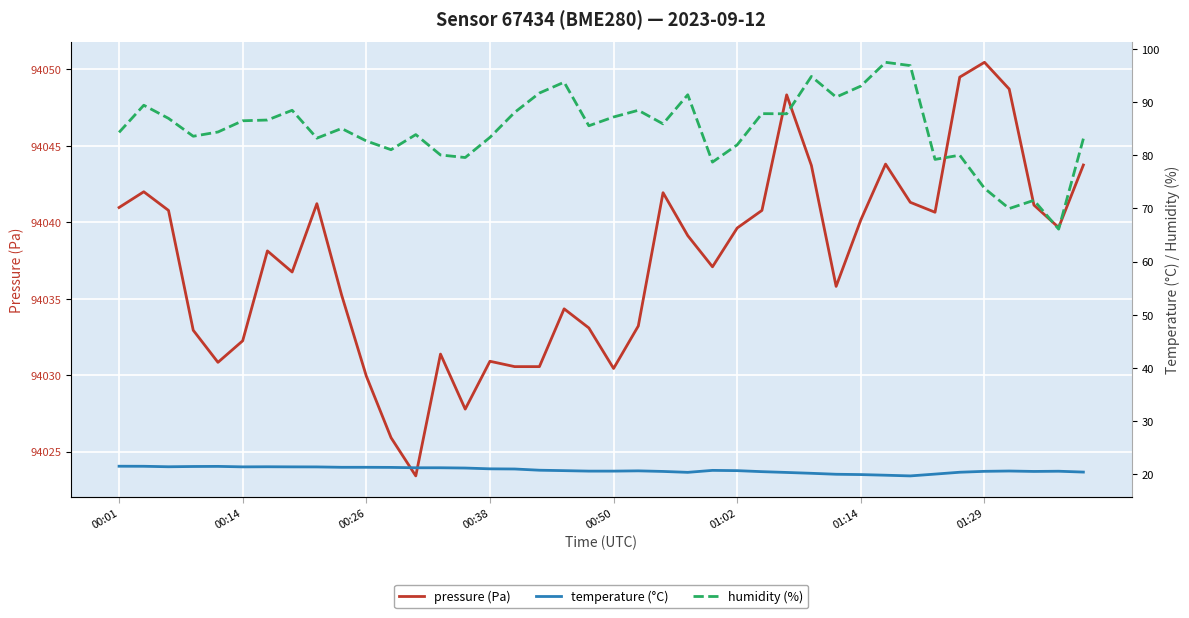

True or false: humidity (%) has more than 0 points higher than both neighbors.

True